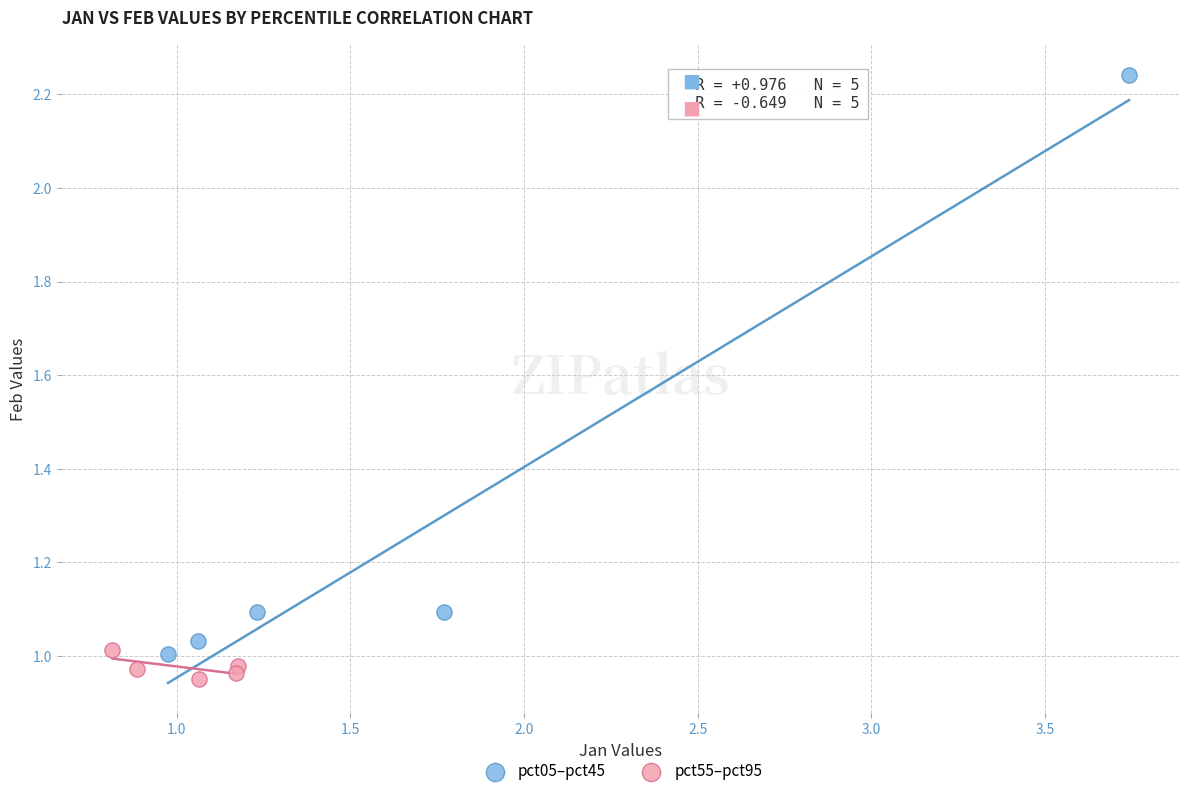

Which series contains the lowest Y value?

pct55–pct95